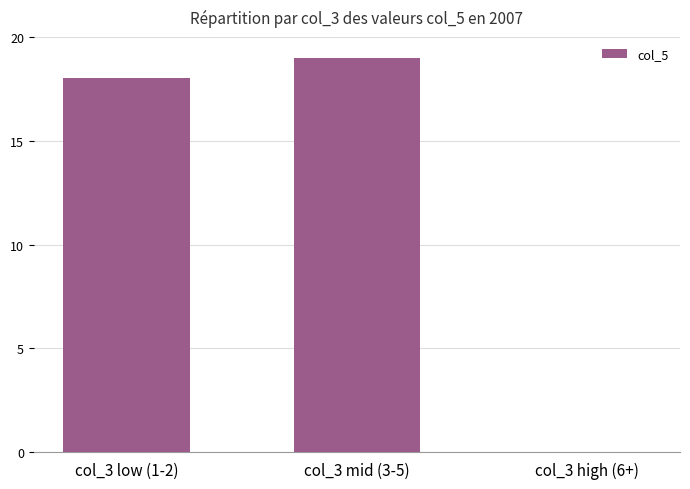

Reading right to left, list all the values displayed in this chart.

0	19	18